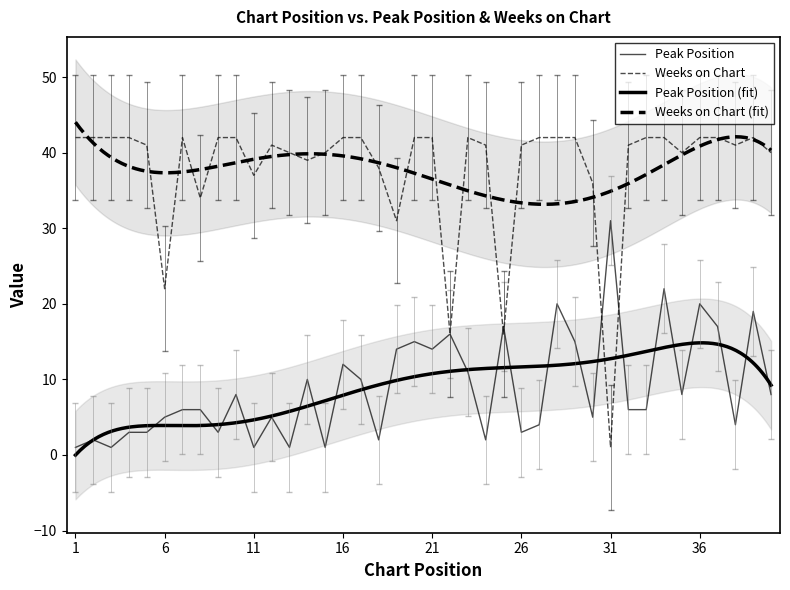

What is the highest value of the Weeks on Chart series?

42